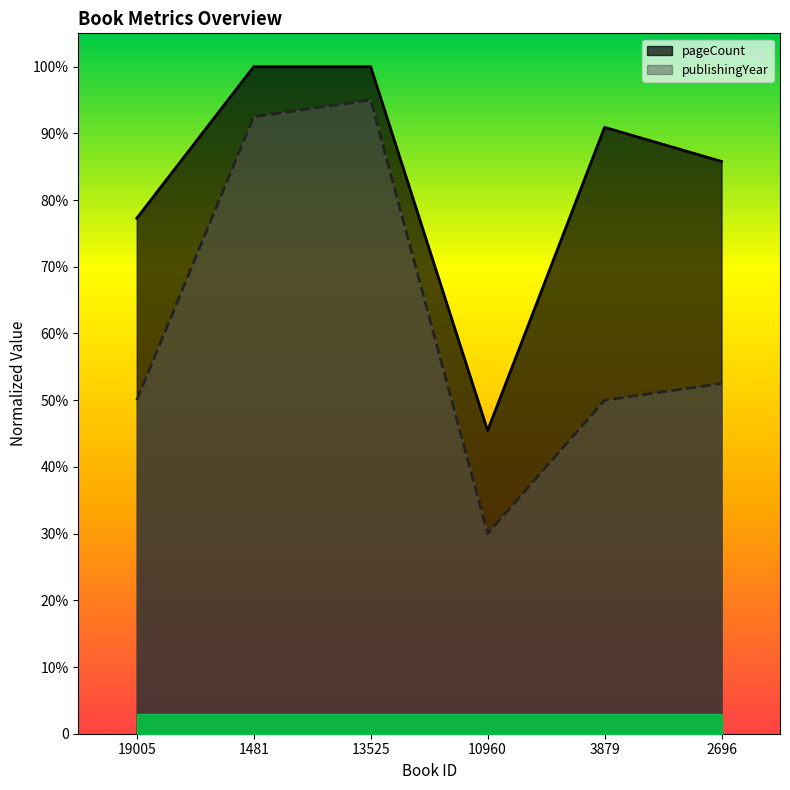

Rank the categories by publishingYear value from lowest to highest.

10960, 19005, 3879, 2696, 1481, 13525